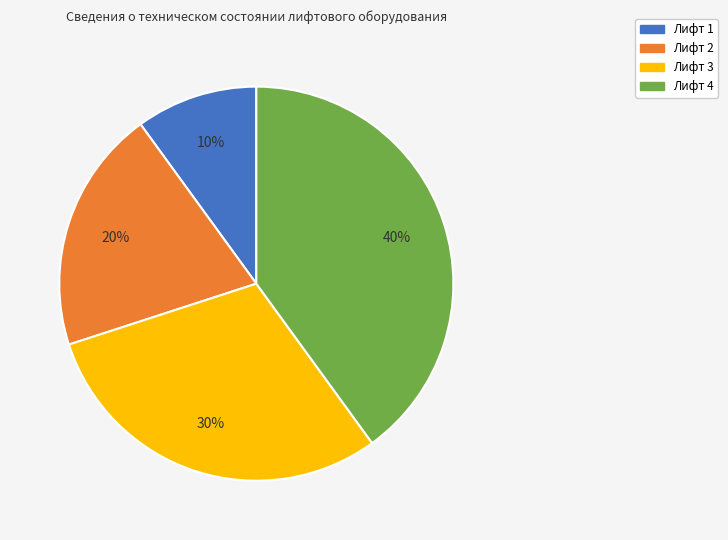

Which has a higher value, Лифт 3 or Лифт 4?

Лифт 4